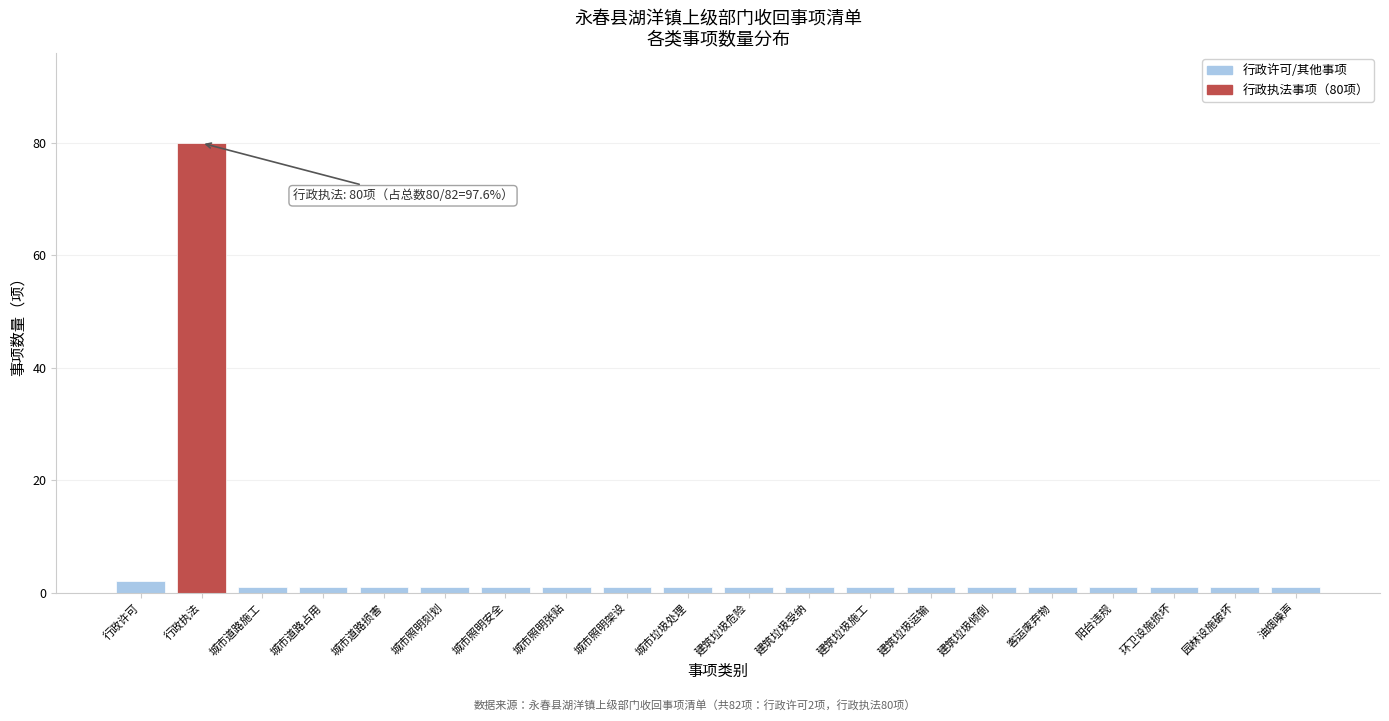

Reading left to right, transcribe all the data shown in this chart.

行政许可=2	行政执法=80	城市道路施工=1	城市道路占用=1	城市道路损害=1	城市照明刻划=1	城市照明安全=1	城市照明张贴=1	城市照明架设=1	城市垃圾处理=1	建筑垃圾危险=1	建筑垃圾受纳=1	建筑垃圾施工=1	建筑垃圾运输=1	建筑垃圾倾倒=1	客运废弃物=1	阳台违规=1	环卫设施损坏=1	园林设施破坏=1	油烟噪声=1